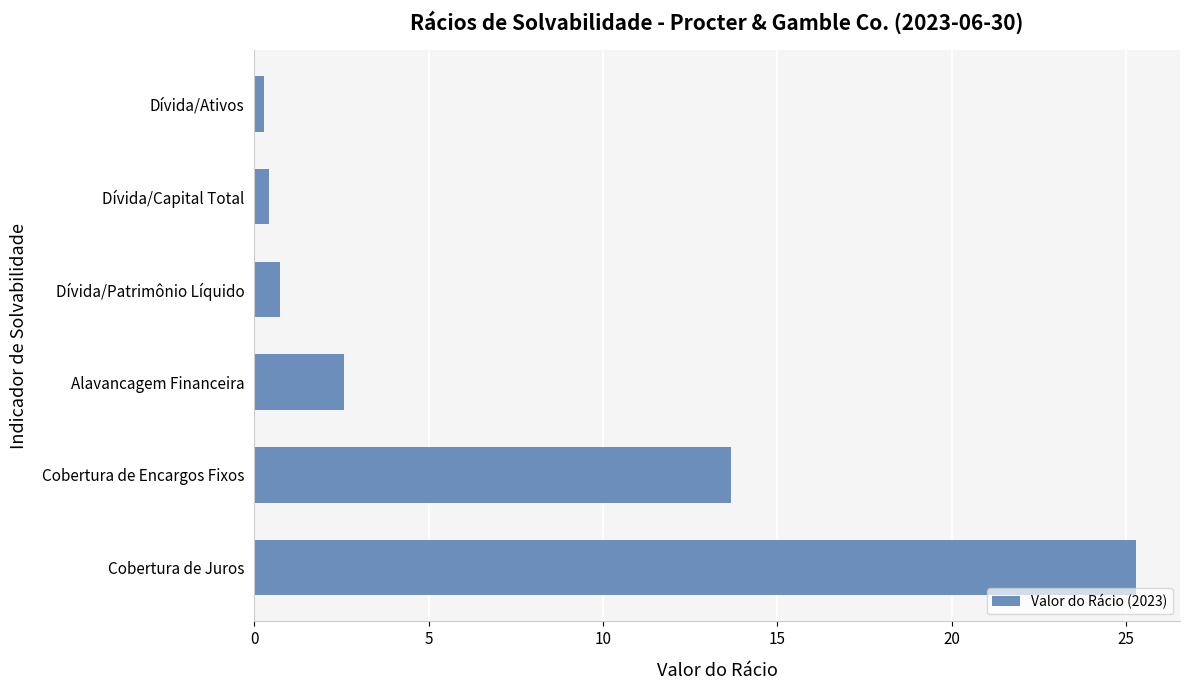

Between Cobertura de Encargos Fixos and Dívida/Ativos, which is larger?

Cobertura de Encargos Fixos